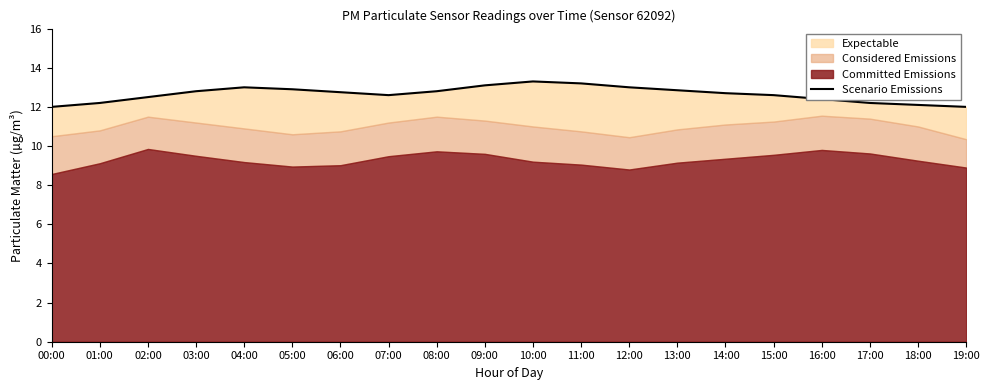

What is the difference between the values at 05:00 and 08:00?

0.1